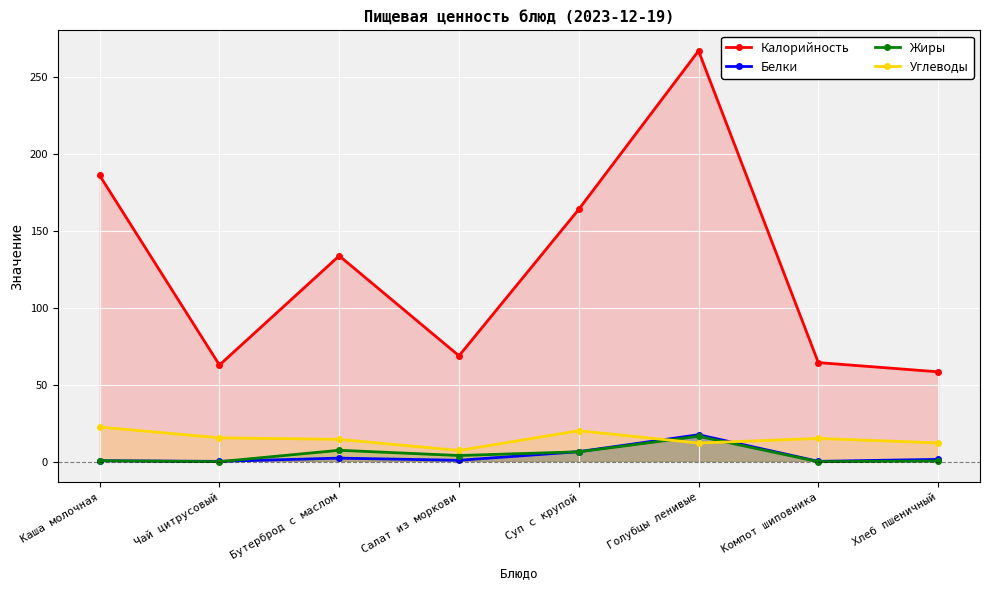

At which category is the sum across all series the highest?

Голубцы ленивые